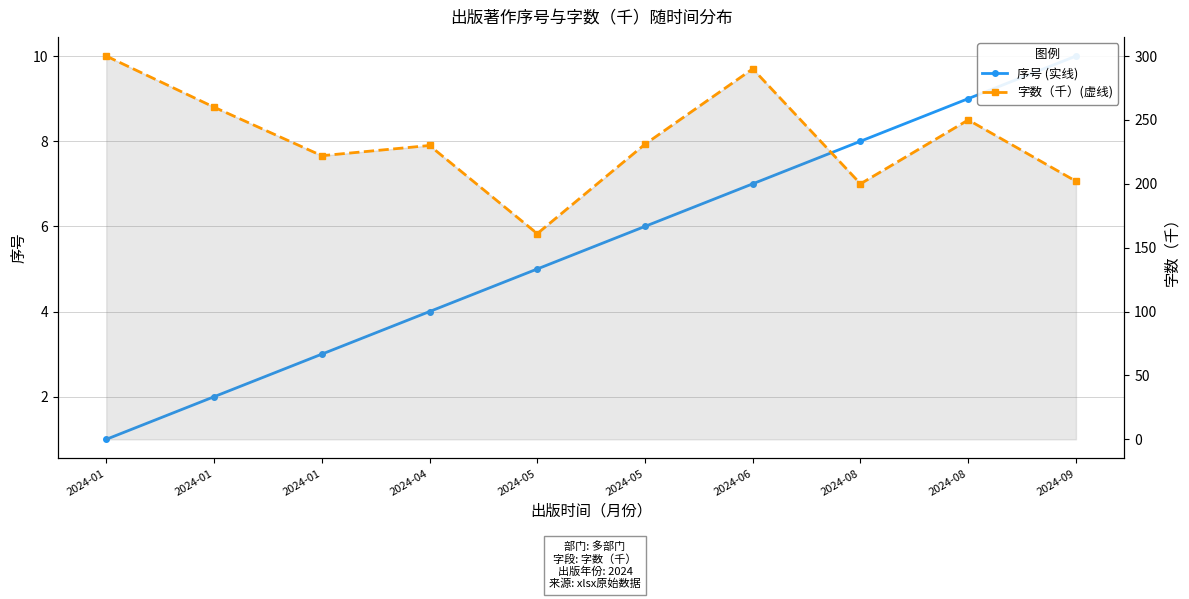

True or false: 序号 has more than 1 interior local peaks.

False